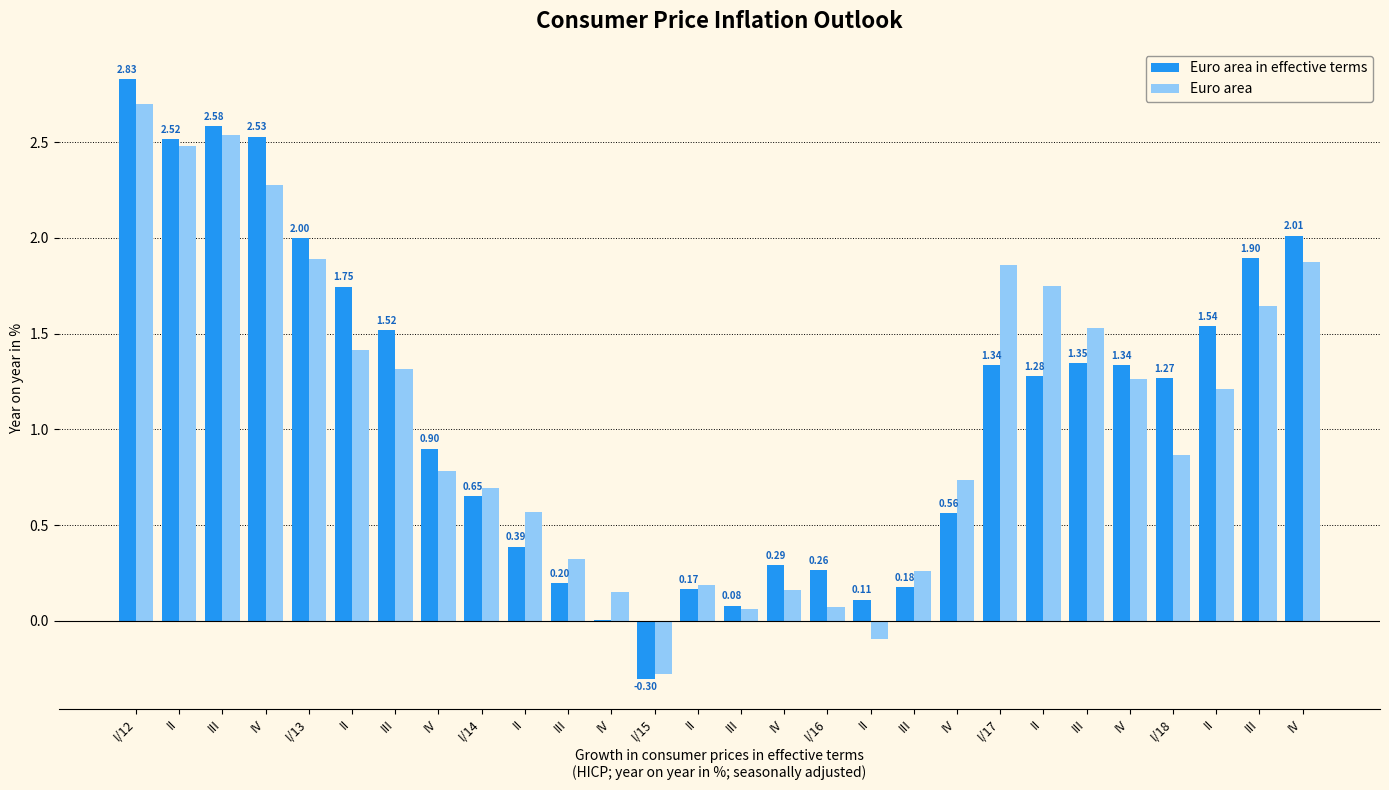

What is the maximum value shown in the chart?

2.8